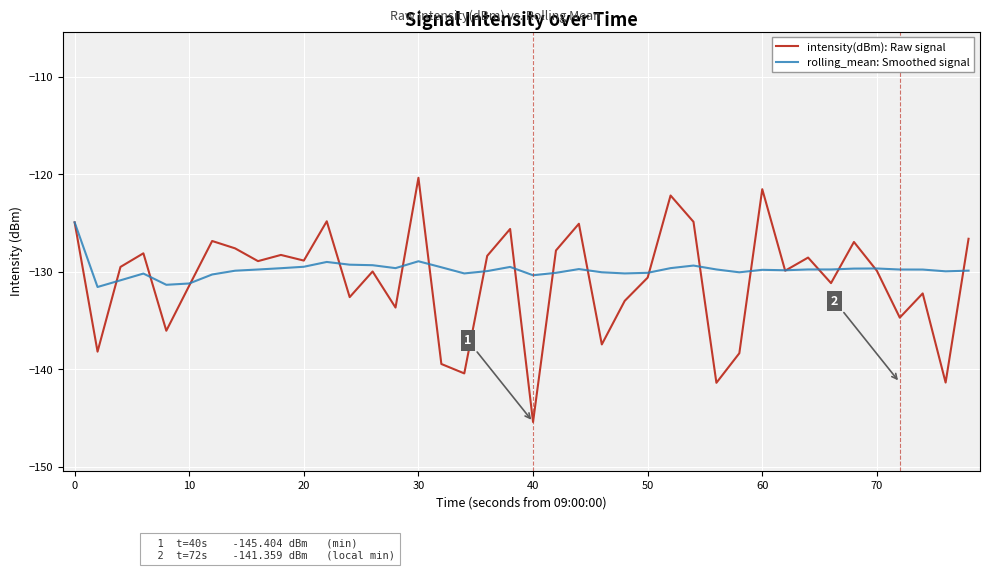

Rank the series by their average value, from lowest to highest.

intensity(dBm): Raw signal, rolling_mean: Smoothed signal